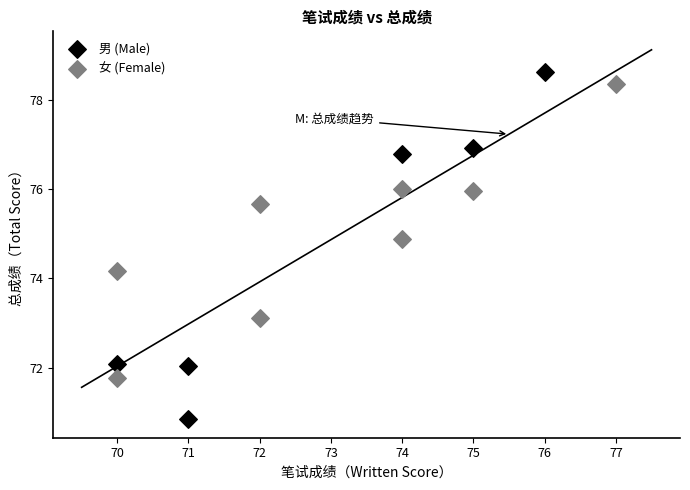

Which series reaches the minimum Y coordinate?

男 (Male)